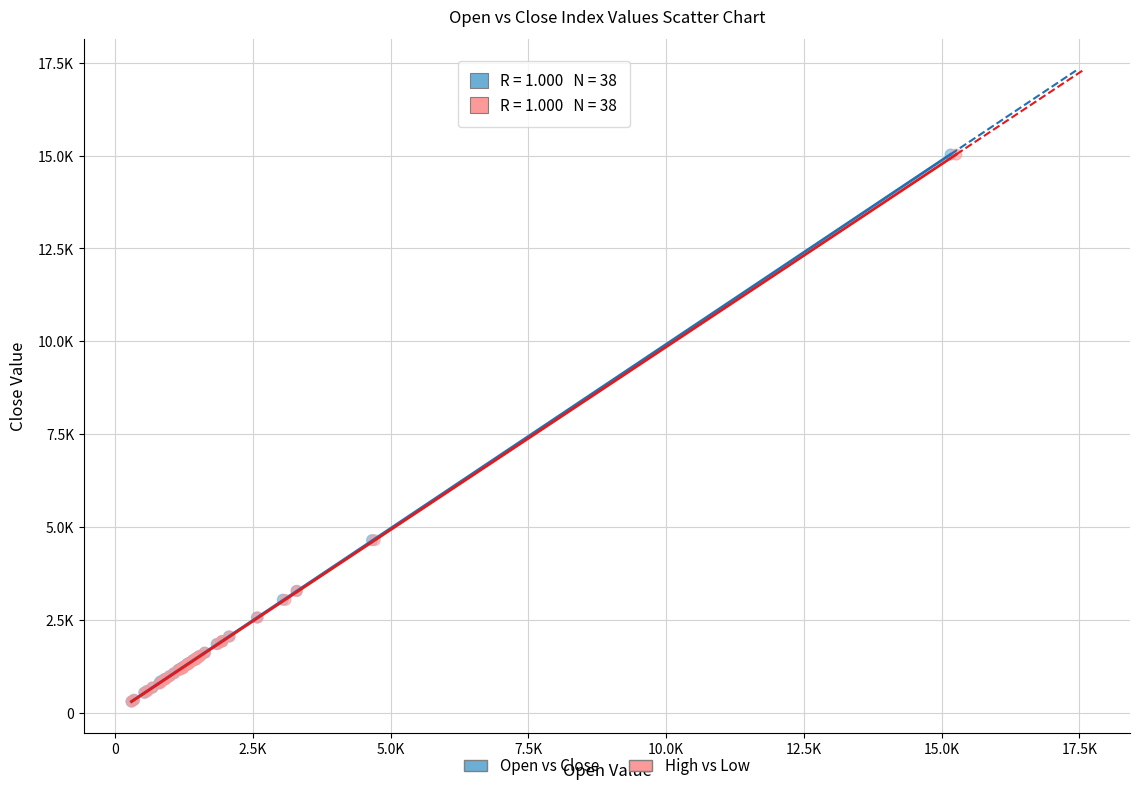

What are all the series names shown in the legend?

Open vs Close, High vs Low